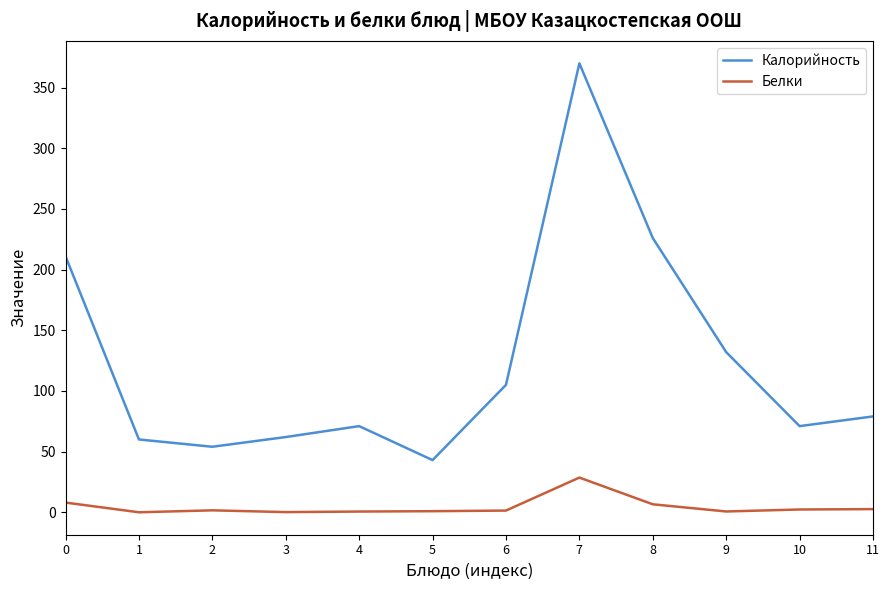

Which series has the largest total across all categories?

Калорийность